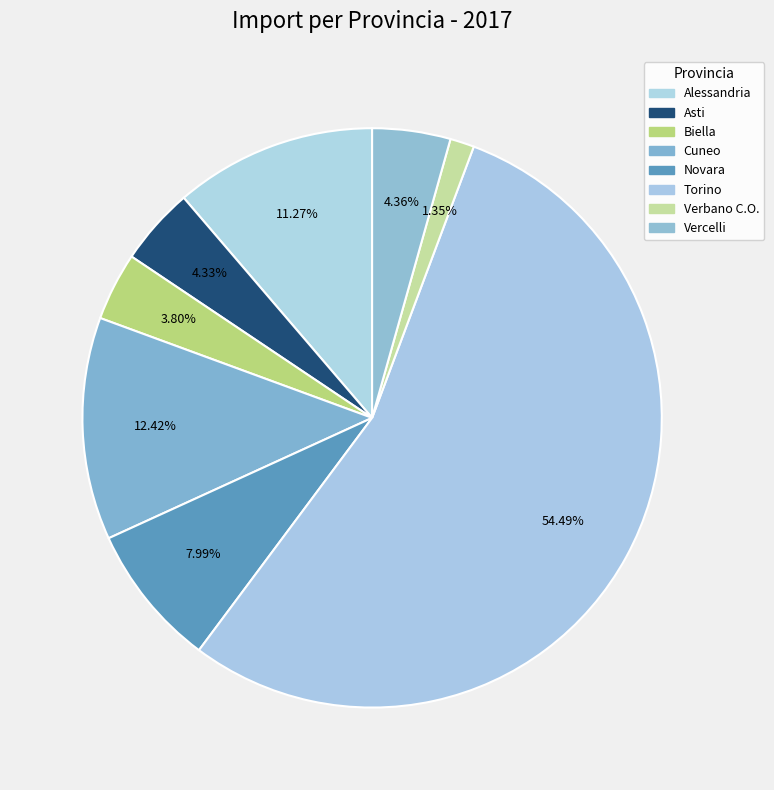

How many slices are in this pie chart?

8